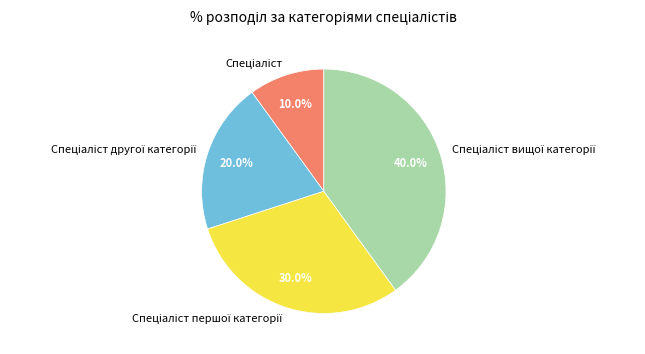

Is there a majority slice in this chart?

No